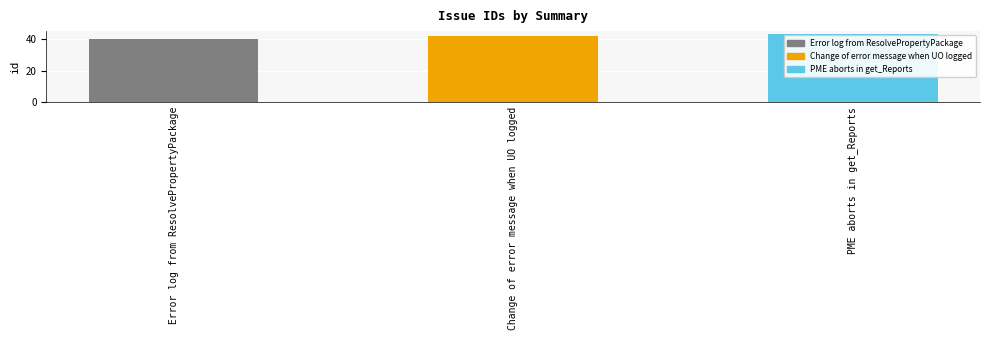

What is the difference between the maximum and minimum values?

3